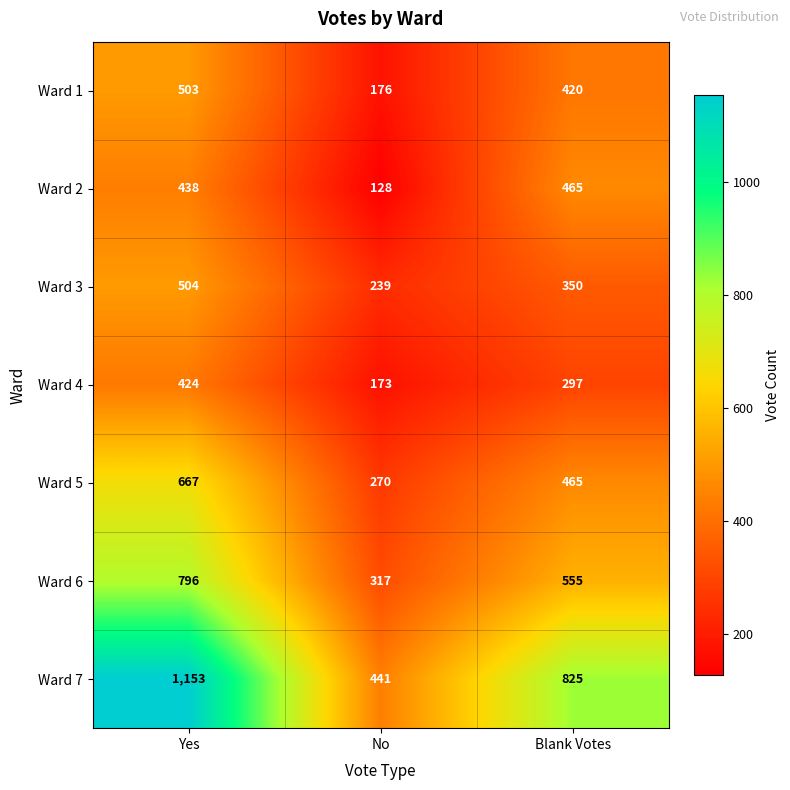

Reading left to right, list all the values displayed in this chart.

Ward 1: 503	176	420
Ward 2: 438	128	465
Ward 3: 504	239	350
Ward 4: 424	173	297
Ward 5: 667	270	465
Ward 6: 796	317	555
Ward 7: 1153	441	825